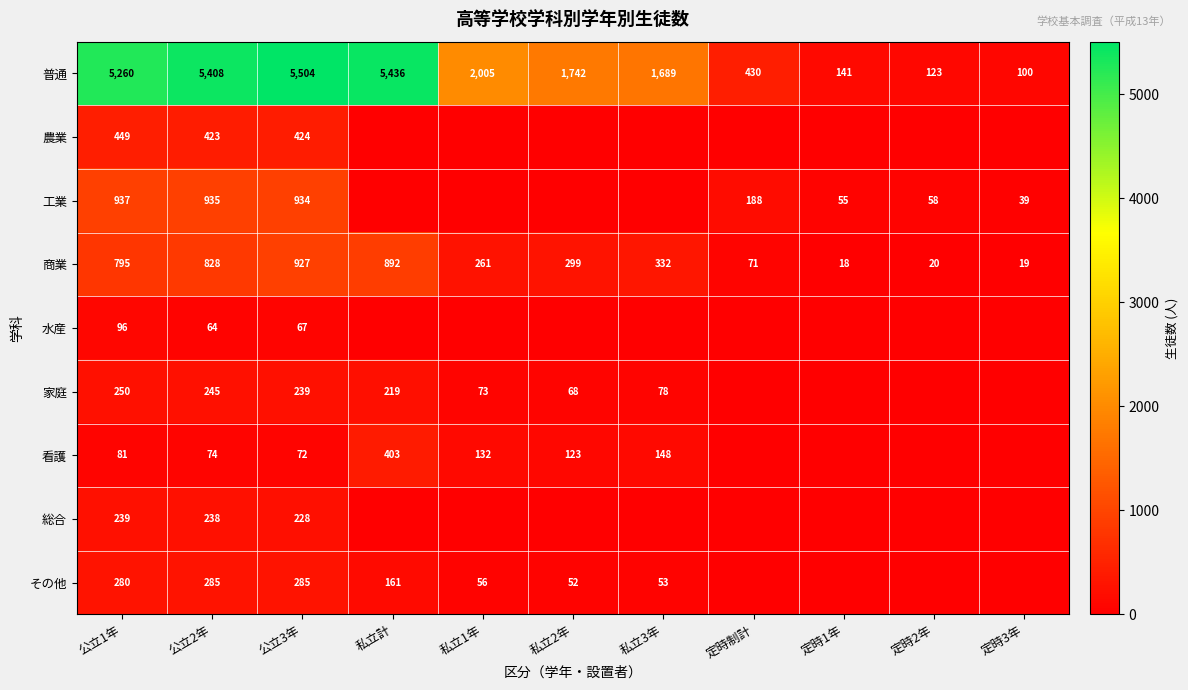

At which label does 普通 reach its peak?

公立3年